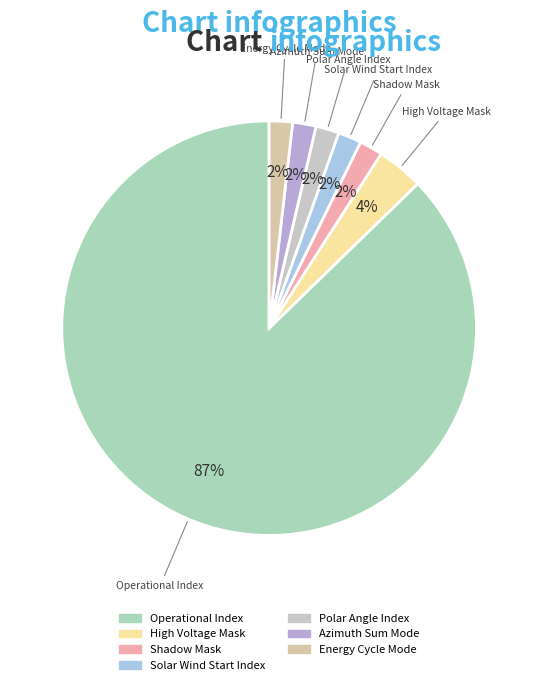

Do Energy Cycle Mode and Operational Index together represent more than half of the pie?

Yes